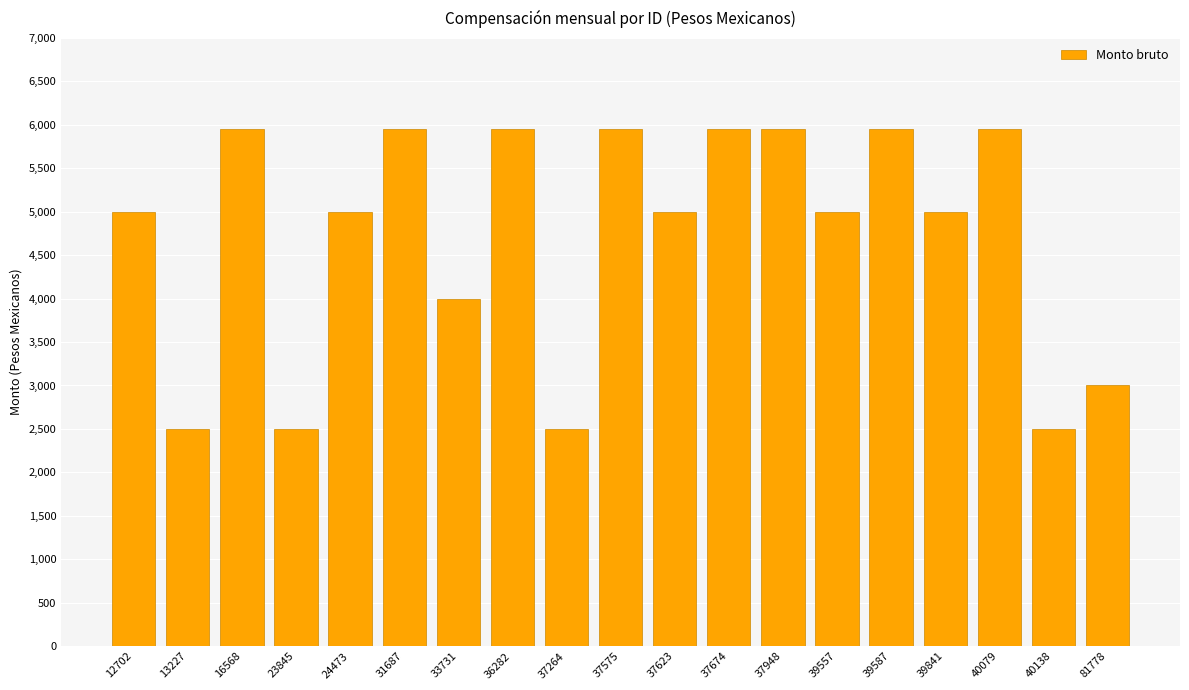

What is the minimum value shown in the chart?

2500